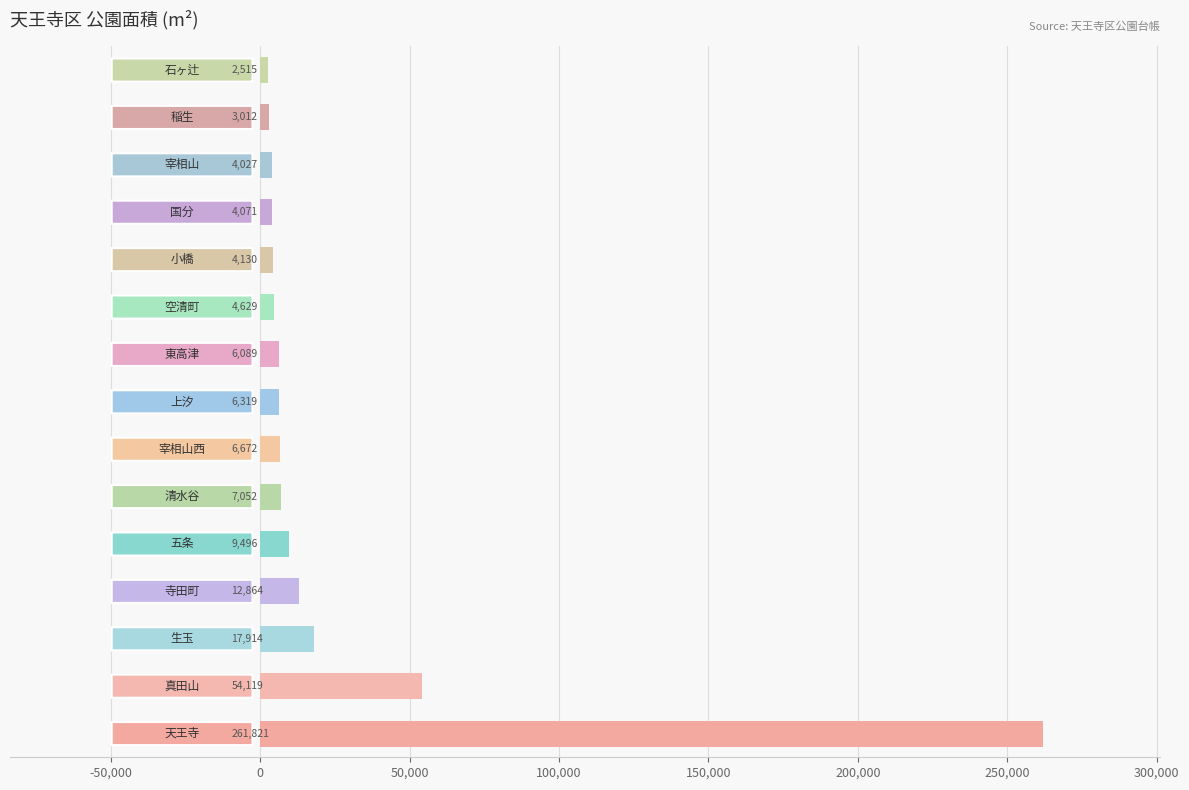

Reading top to bottom, list all the values displayed in this chart.

2515	3012	4027	4071	4130	4629	6089	6319	6672	7052	9496	12864	17914	54119	261821